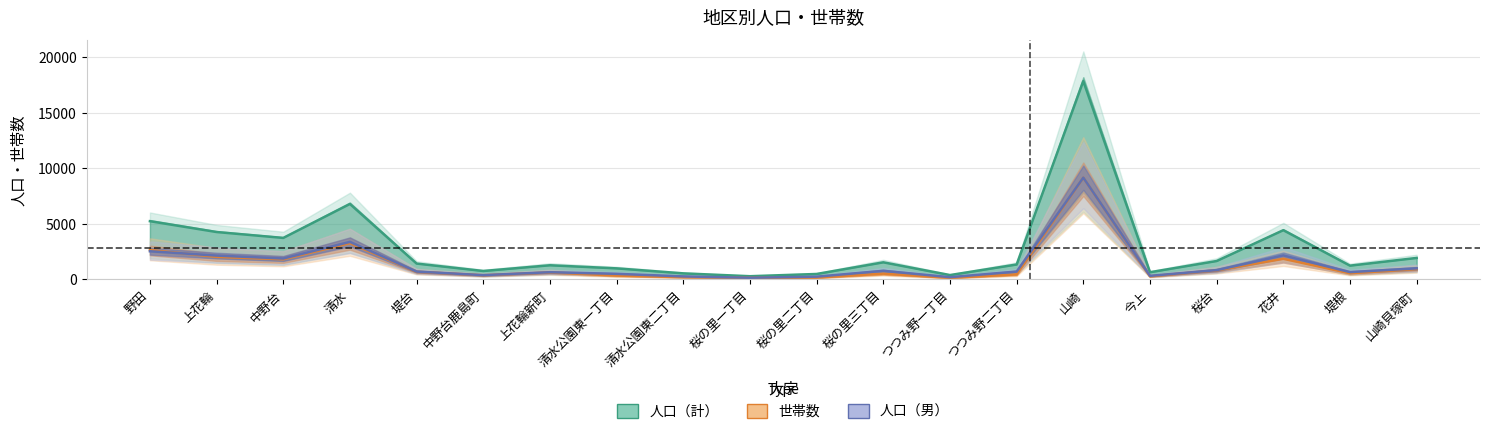

Does the chart display data point markers on the line(s)?

No